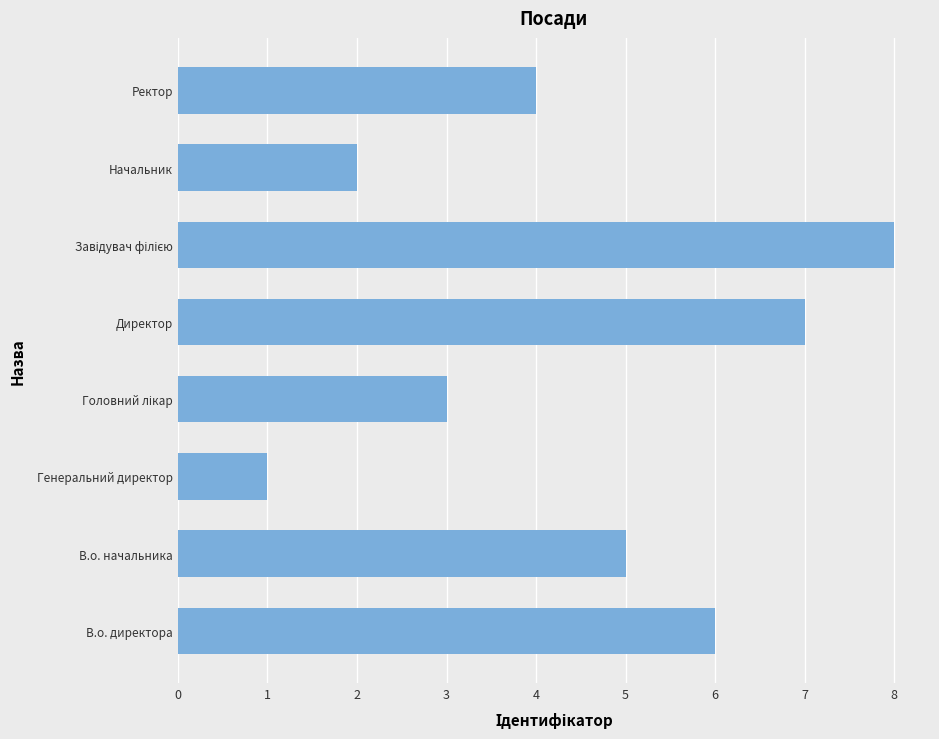

How many bars are there in total?

8